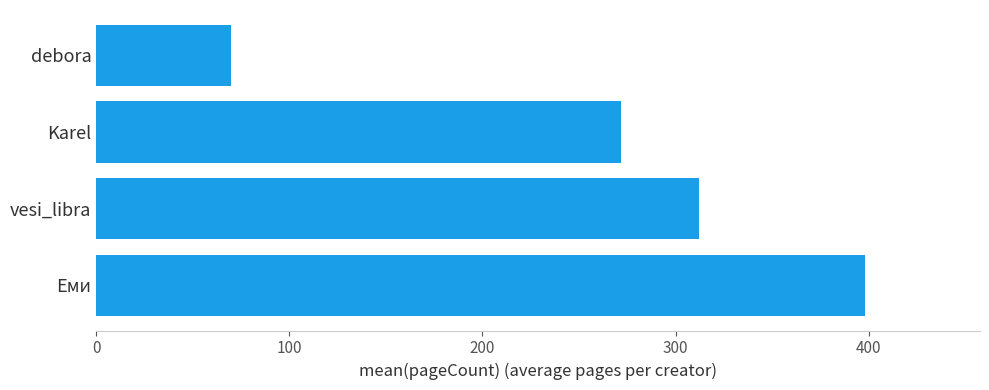

Reading bottom to top, what are all the values shown in this chart?

398	312	272	70